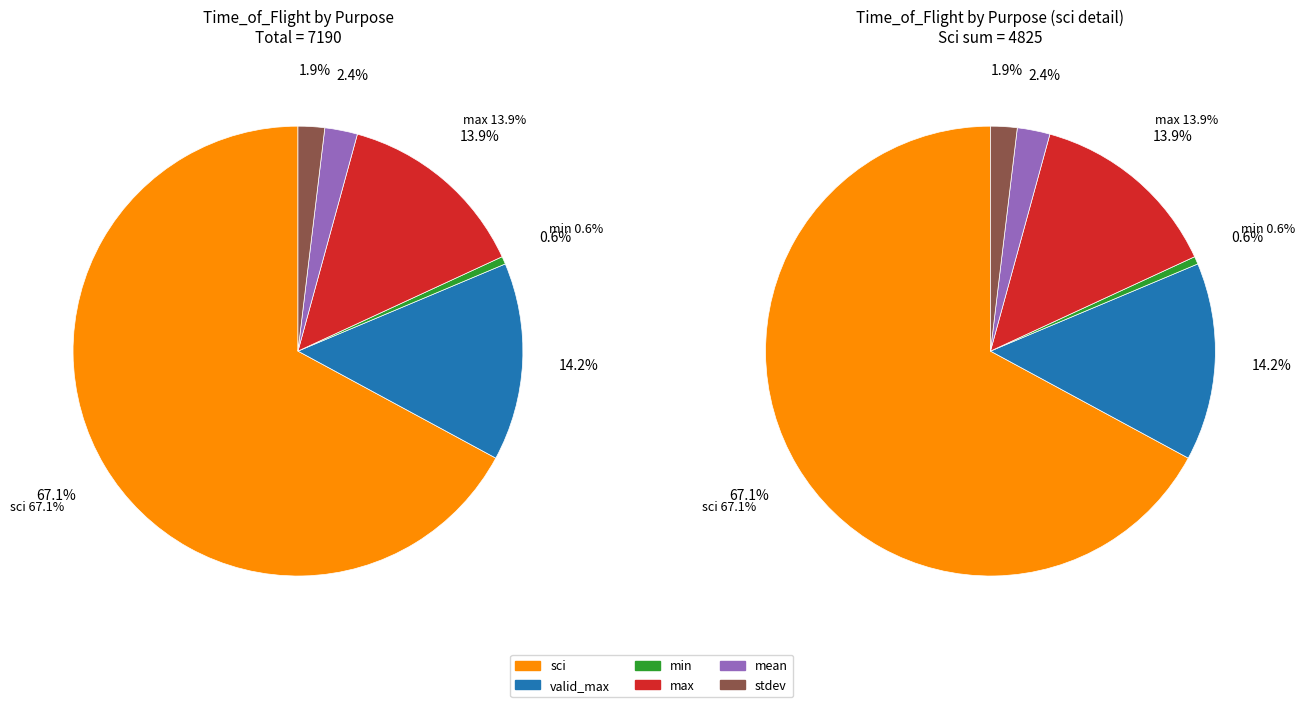

The max slice represents 1% of the pie. True or false?

False